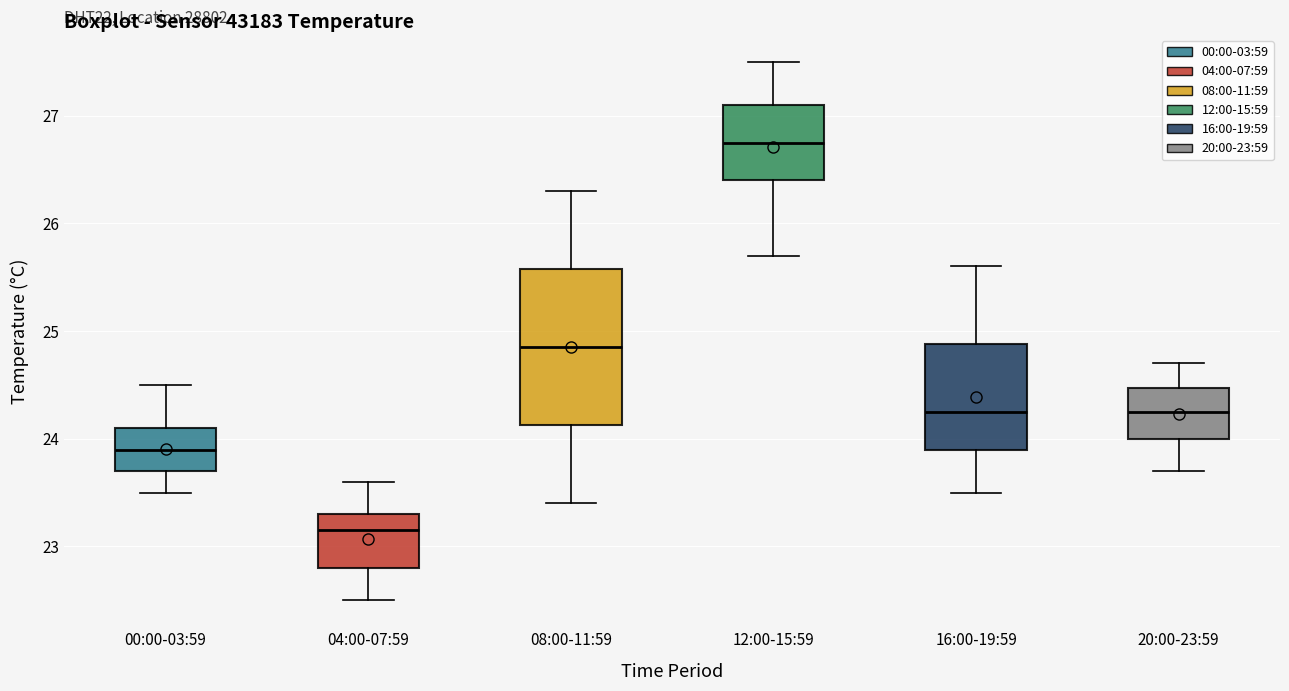

Which box is the tallest, from its lower edge to its upper edge?

08:00-11:59